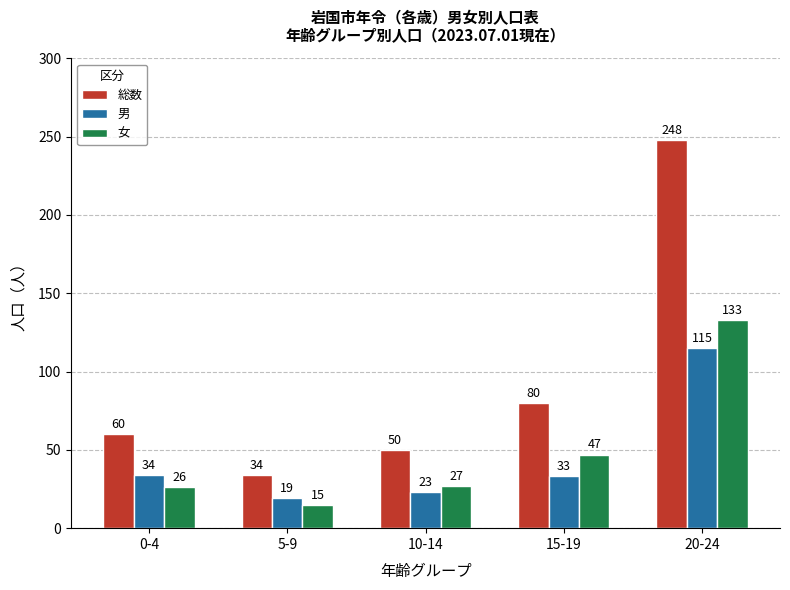

What is the value of the 男 bar at the 5th from the left?

115